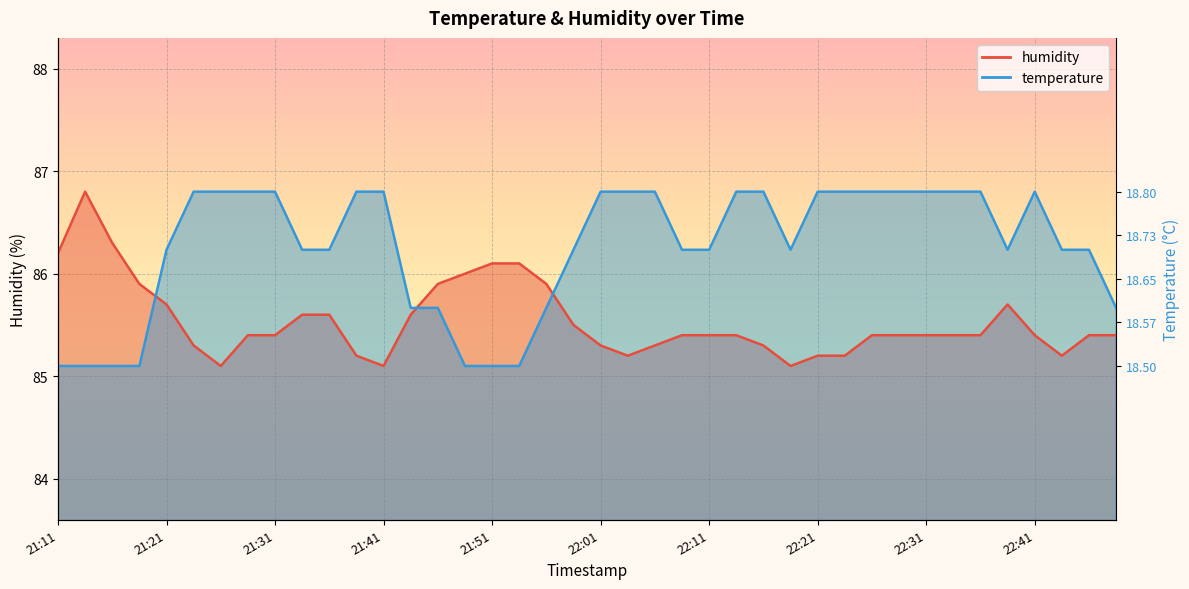

How many distinct data groups are displayed?

2